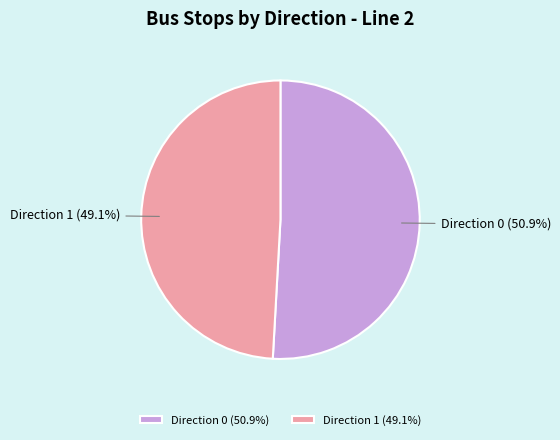

How many segments does this pie chart have?

2